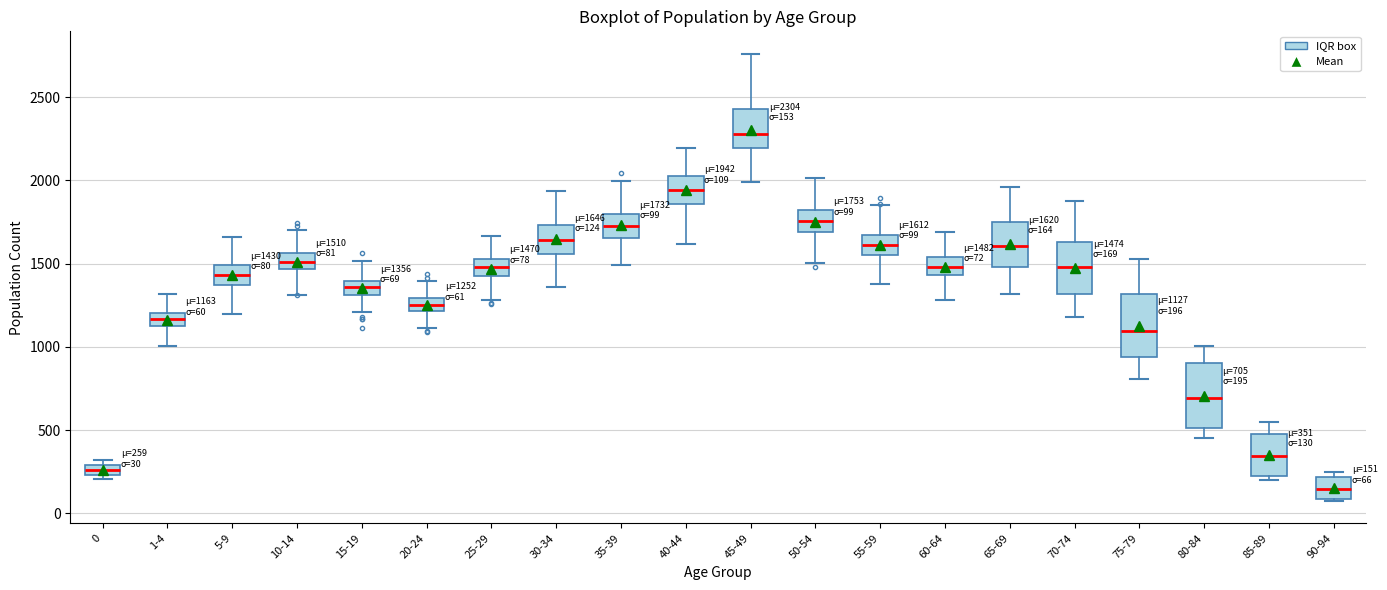

Which box's median line is the lowest?

90-94